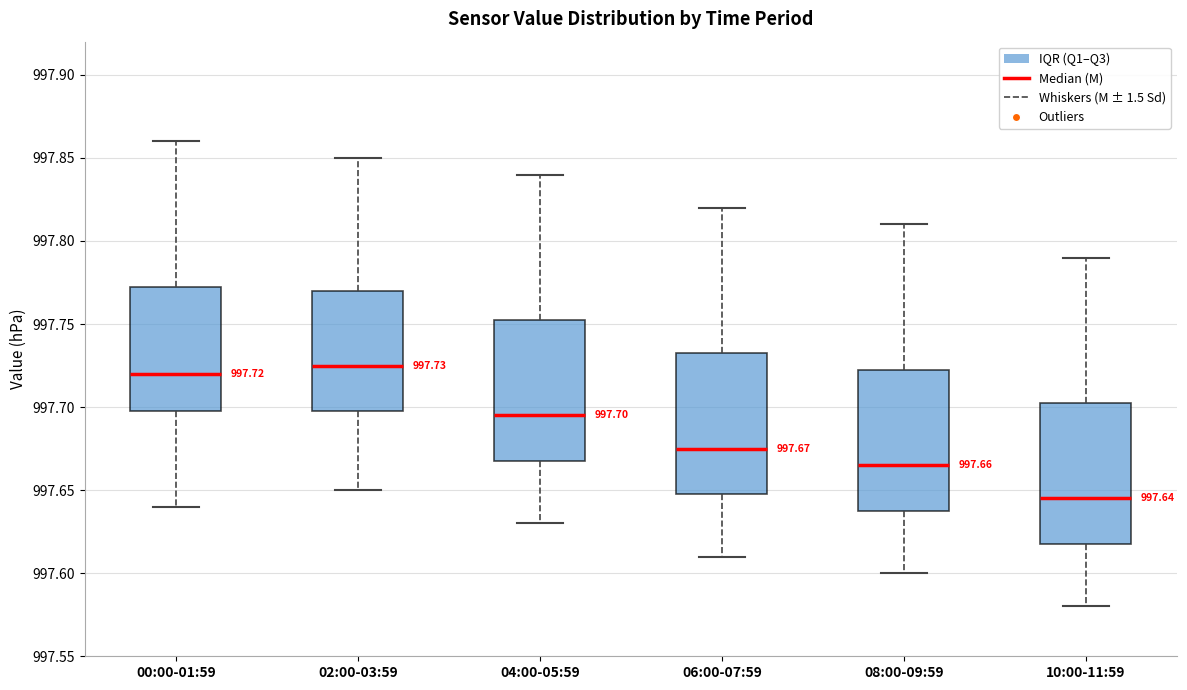

Which box's median line is the lowest?

10:00-11:59